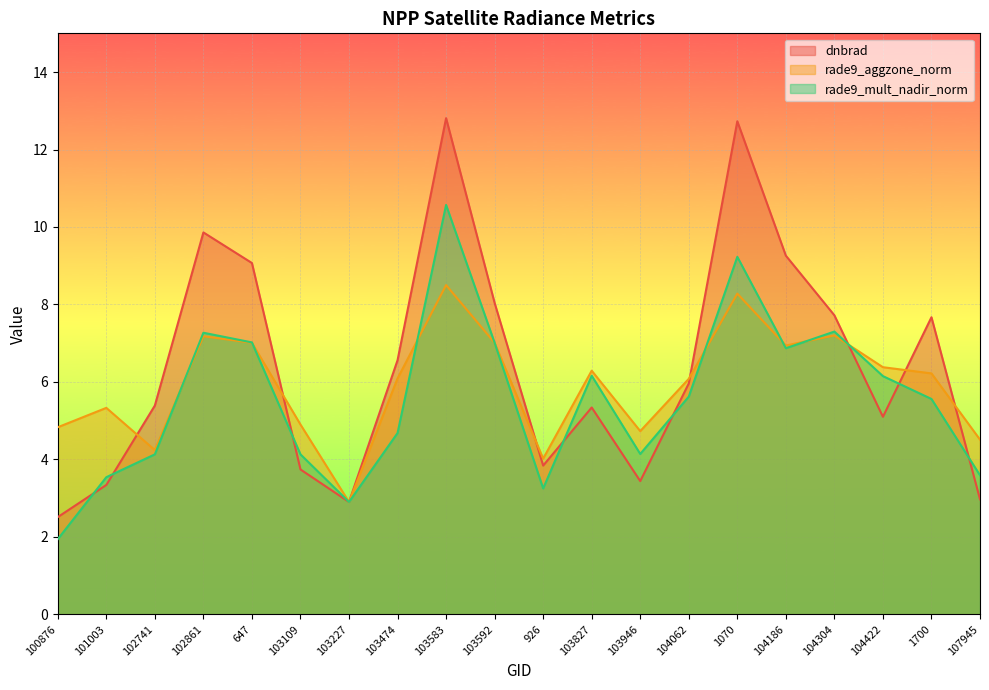

At which label does rade9_mult_nadir_norm reach its peak?

103583